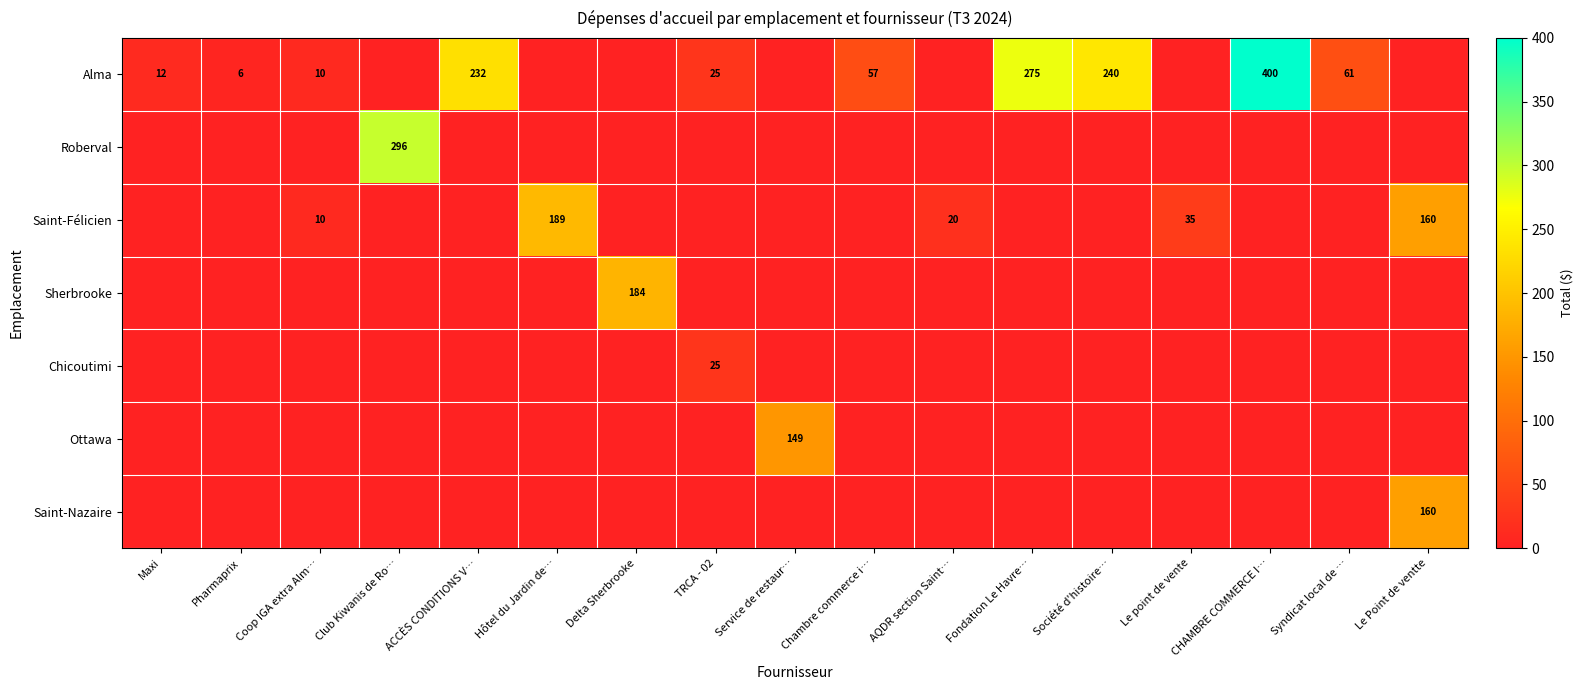

Is the value of Ottawa at Service de restaur… greater than the value of Alma at Coop IGA extra Alm…?

Yes